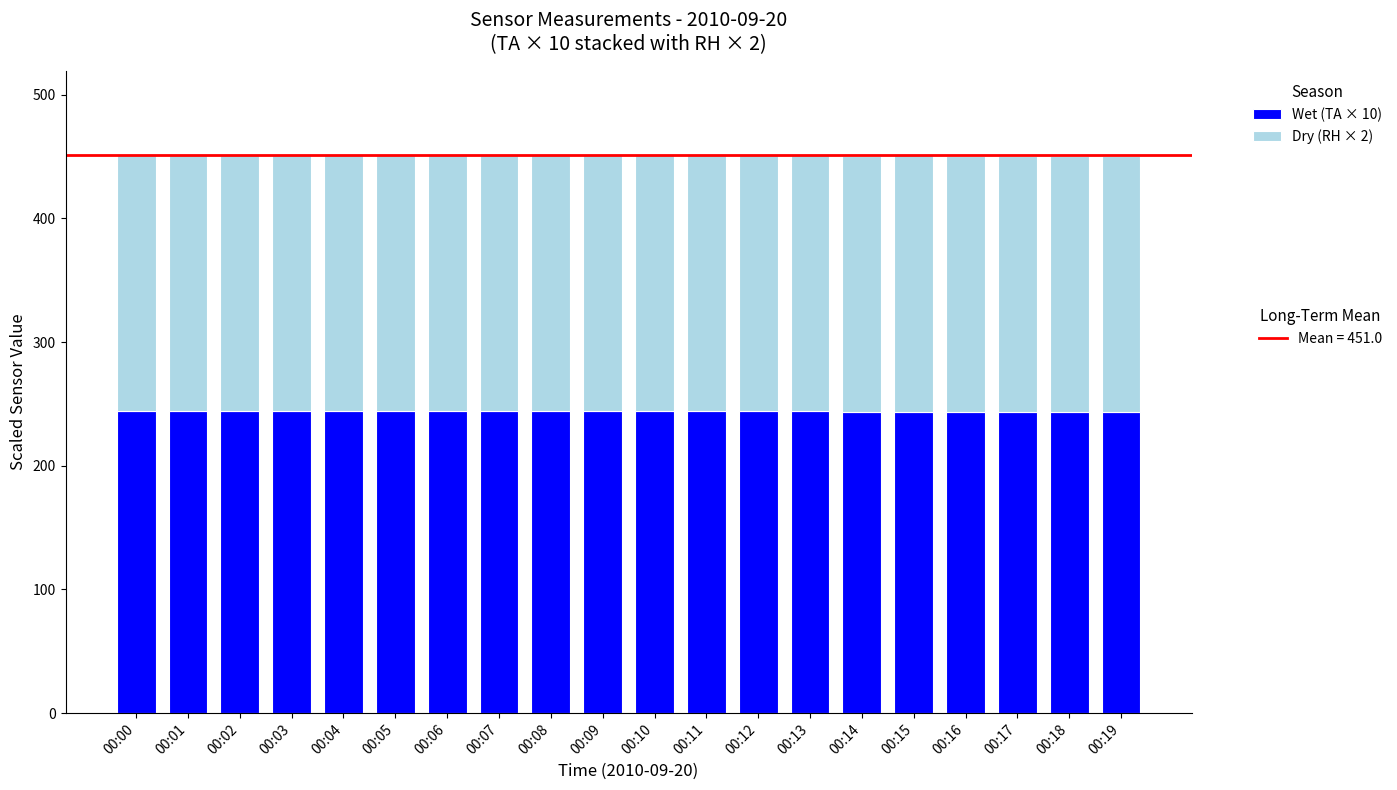

Are the bars horizontal?

No